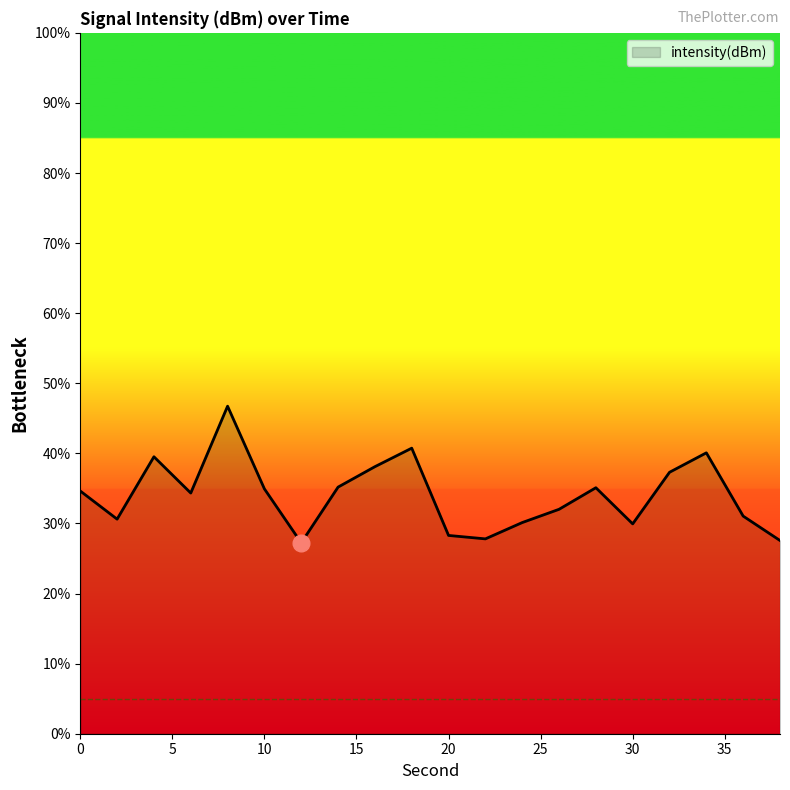

What is the smallest value displayed?

27.2